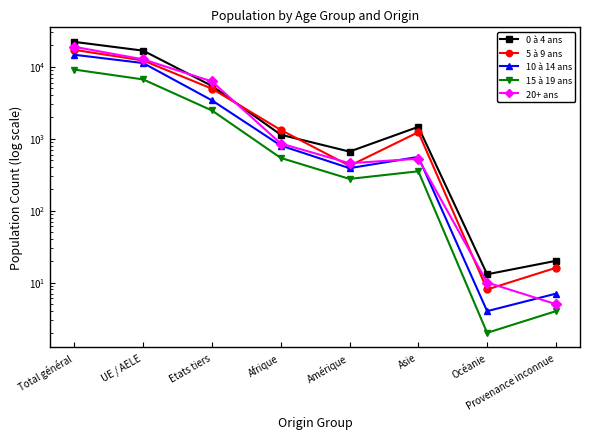

What is the sum of all 0 à 4 ans values?

47359